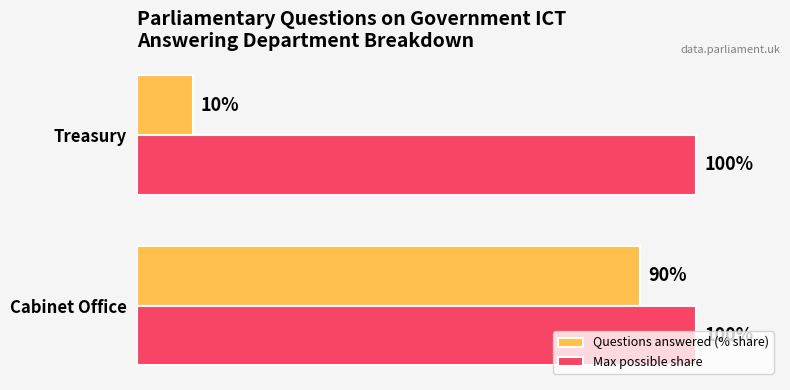

Between Cabinet Office and Treasury, which series saw the biggest shift?

Questions answered (% share)